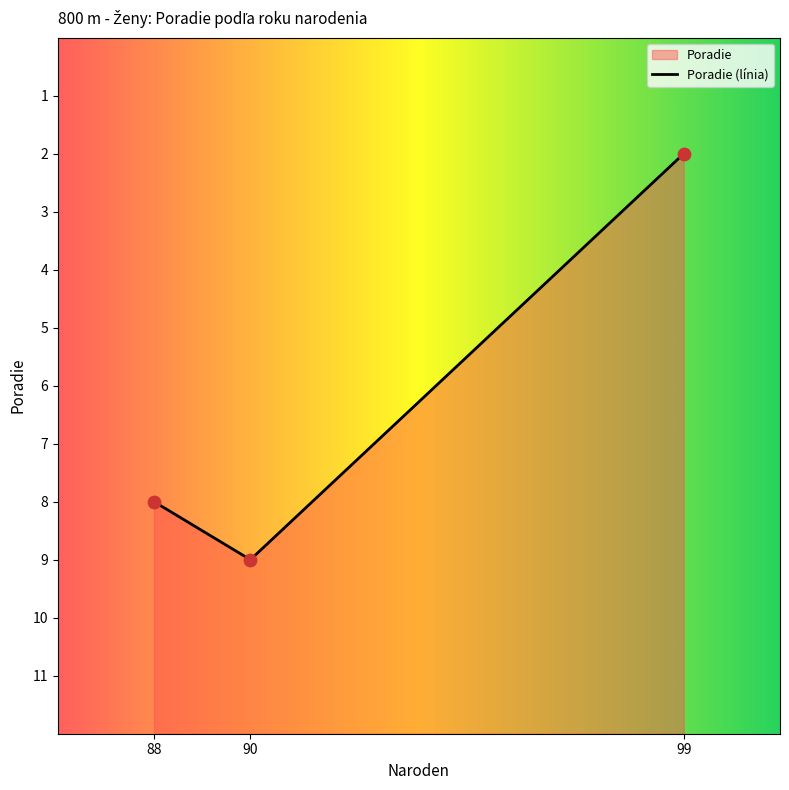

Which has a higher value, 88 or 90?

90